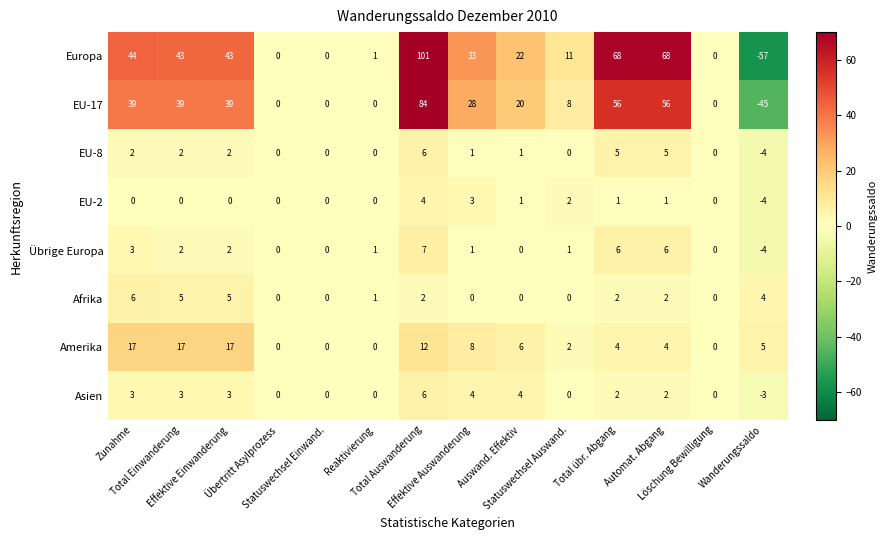

What is the sum of all Afrika values?

27